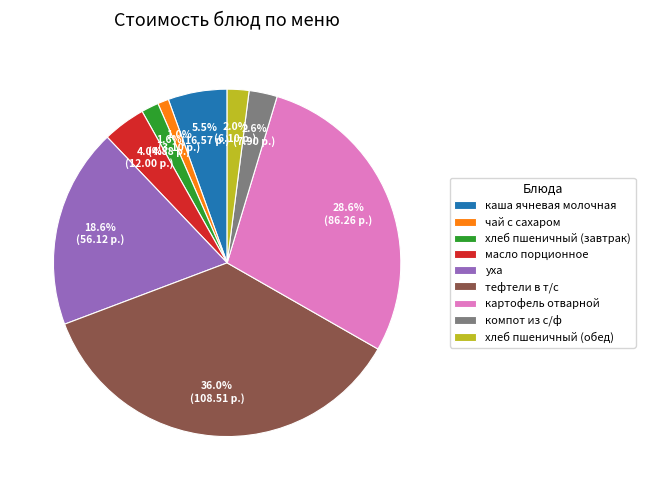

Does масло порционное account for over 50% of the chart?

No